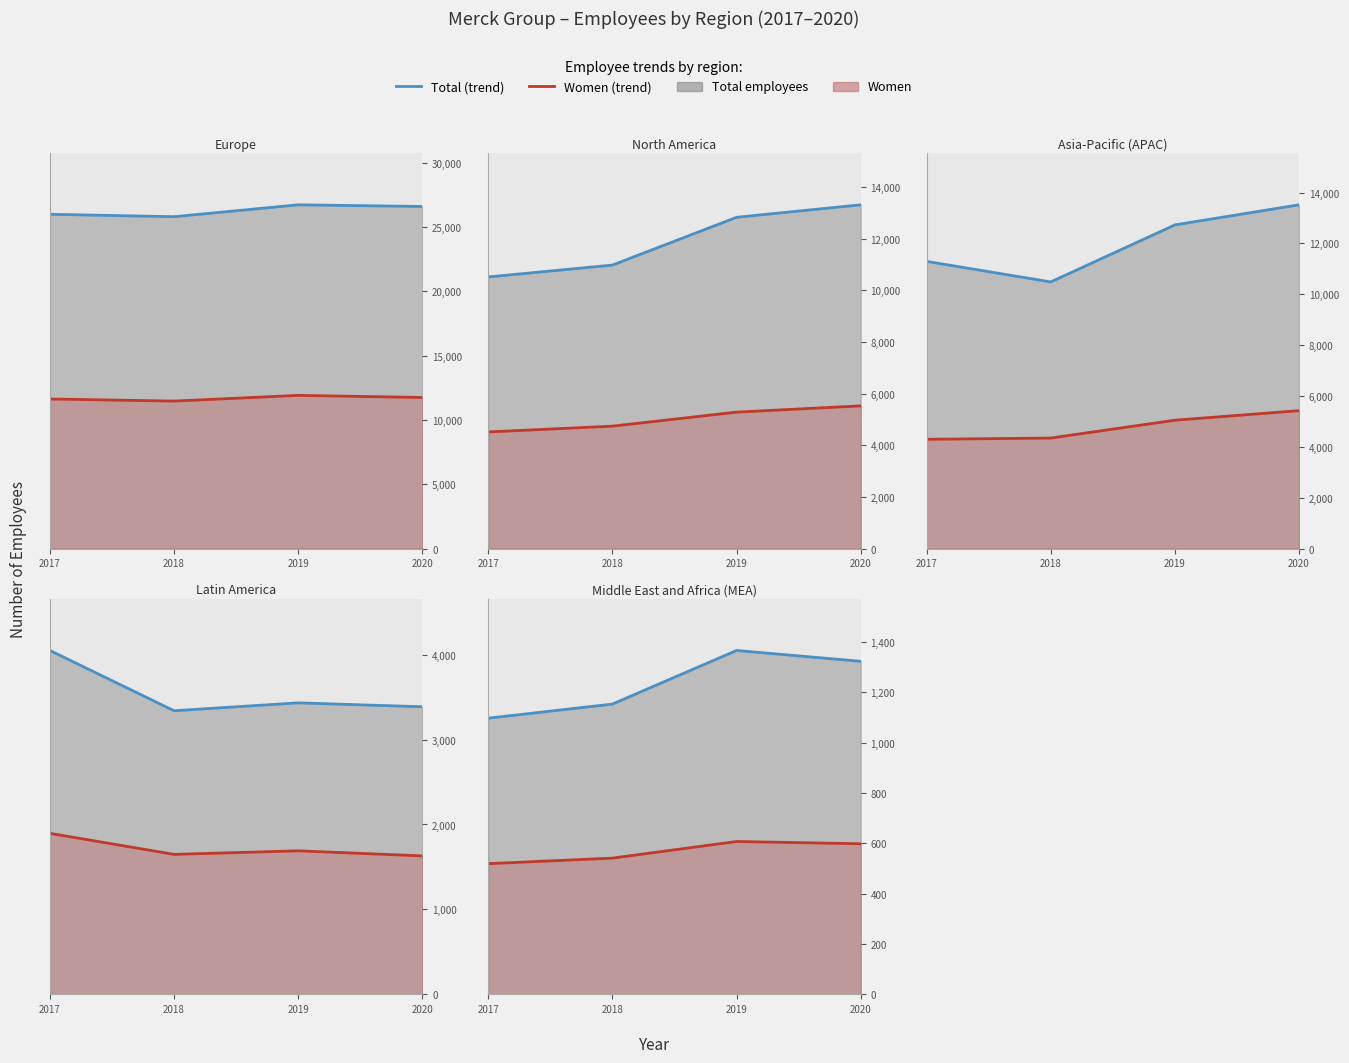

How many interior local peaks does the Women (line) series have?

1